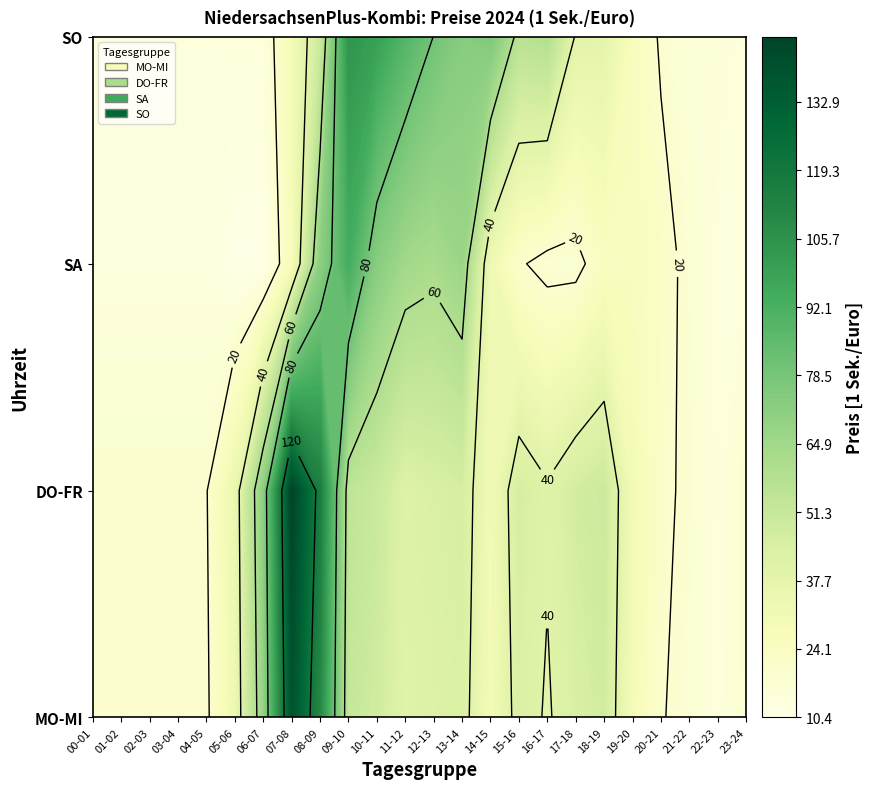

At how many categories does at least one series exceed 69?

9